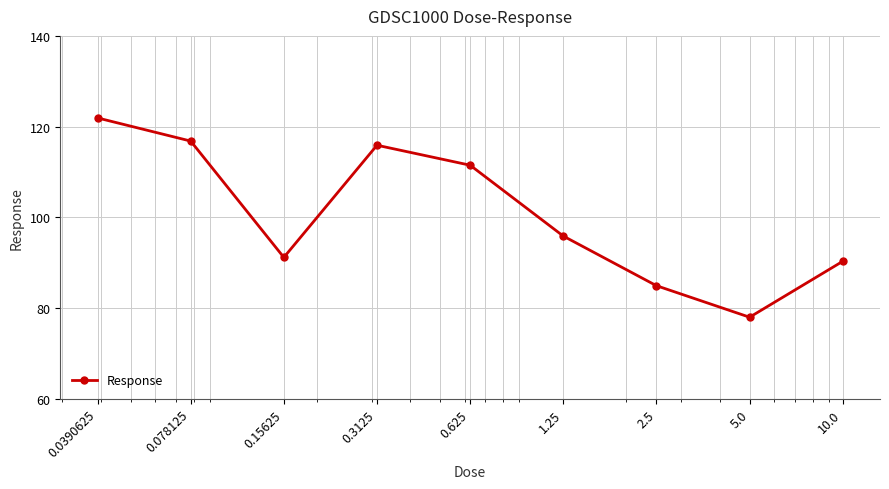

Reading right to left, list all the values displayed in this chart.

90.3	78.0	84.9	95.9	111.5	115.9	91.1	116.8	121.9